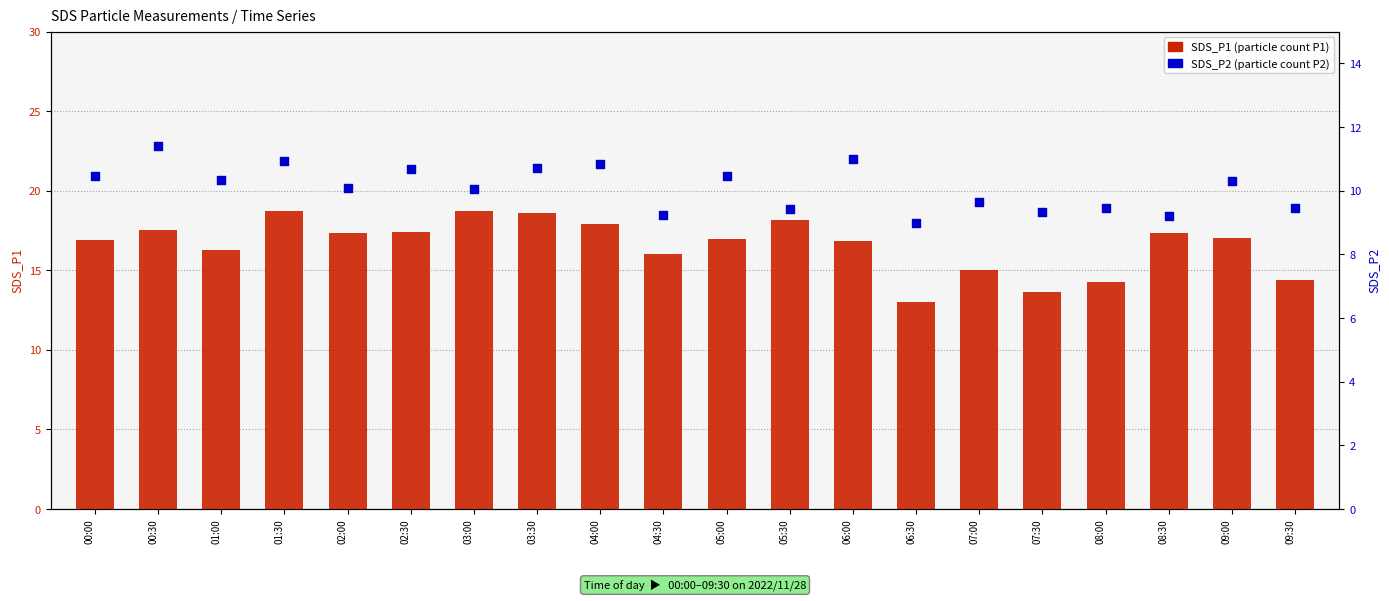

What is the total value across all series at 06:30?

22.0